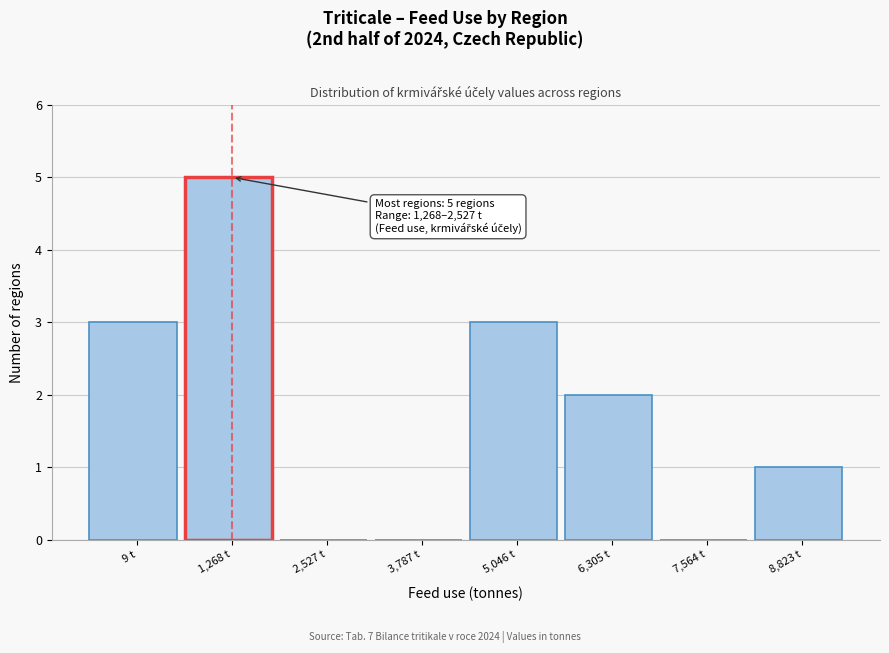

Reading left to right, transcribe all the data shown in this chart.

9 t=3	1,268 t=5	2,527 t=0	3,787 t=0	5,046 t=3	6,305 t=2	7,564 t=0	8,823 t=1